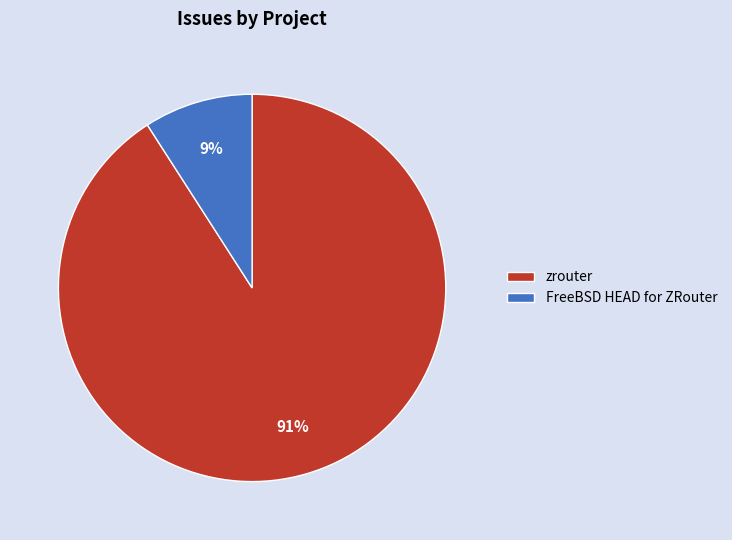

Which has a higher value, FreeBSD HEAD for ZRouter or zrouter?

zrouter